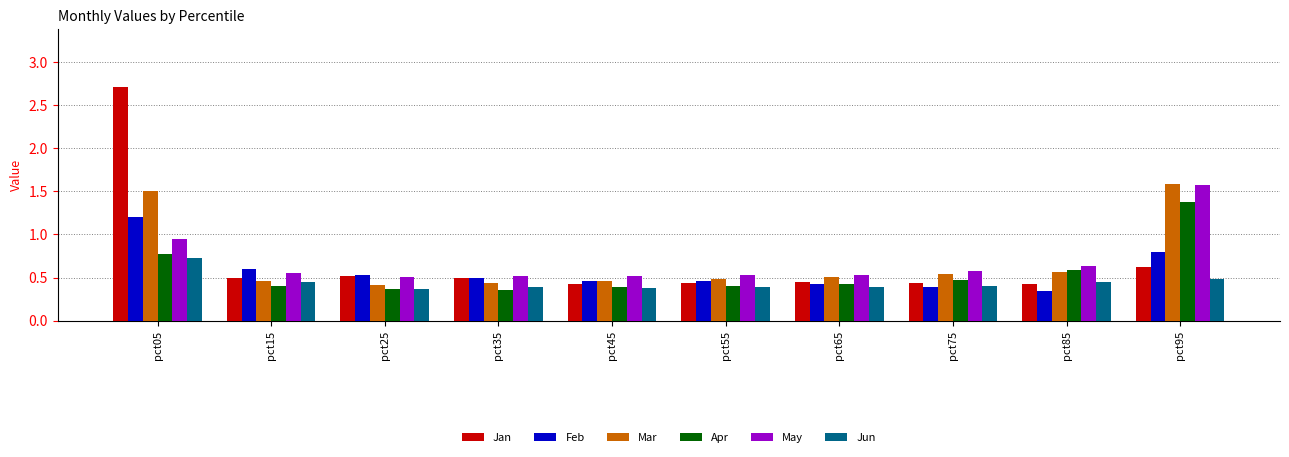

What is the sum of the Jun values at pct45 and pct75?

0.8